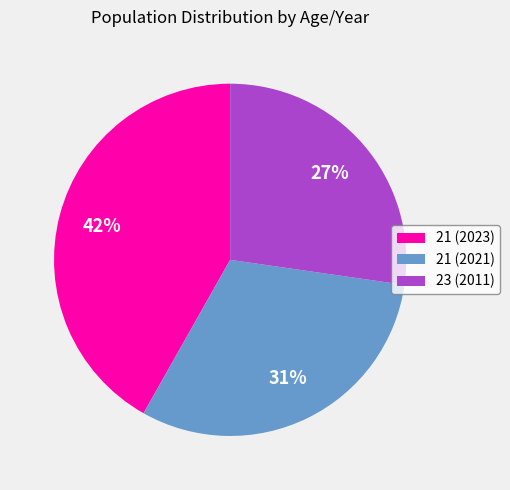

What is the ratio of the value at 23 (2011) to the value at 21 (2021)?

0.9